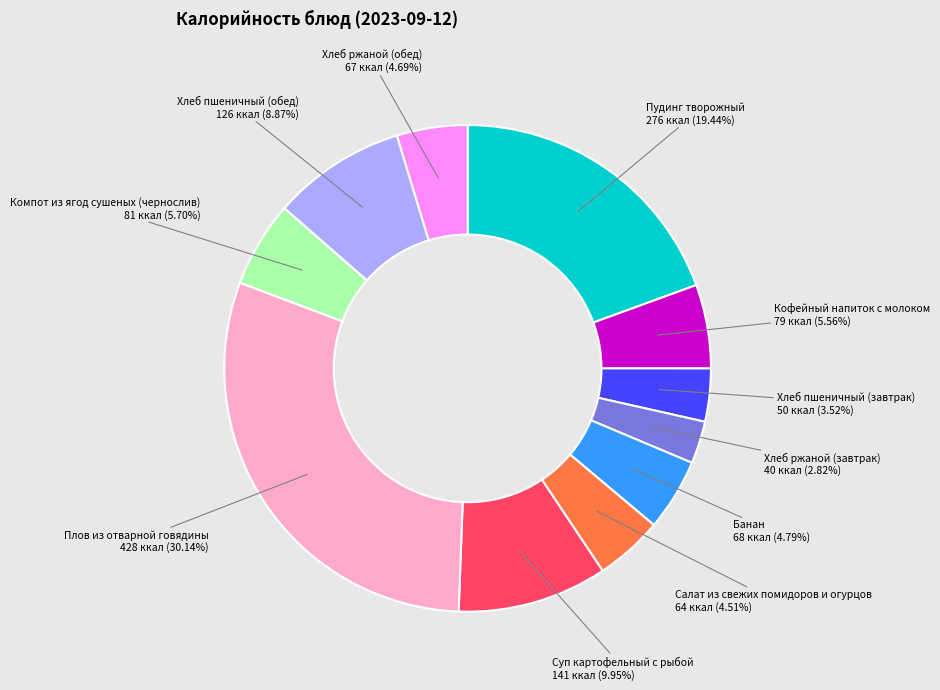

Count the number of slices in the pie.

11